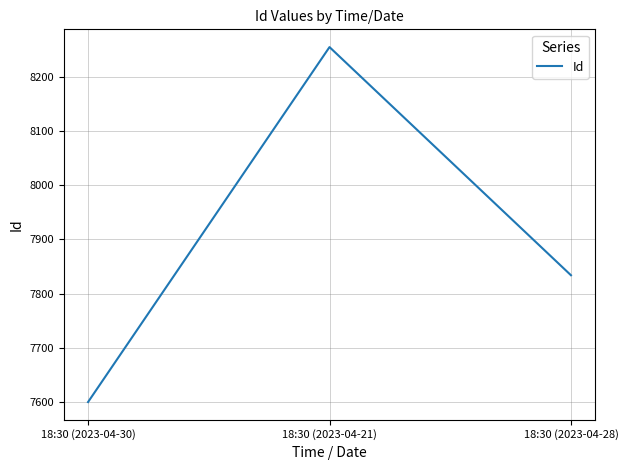

What is the sum of all values?

23689